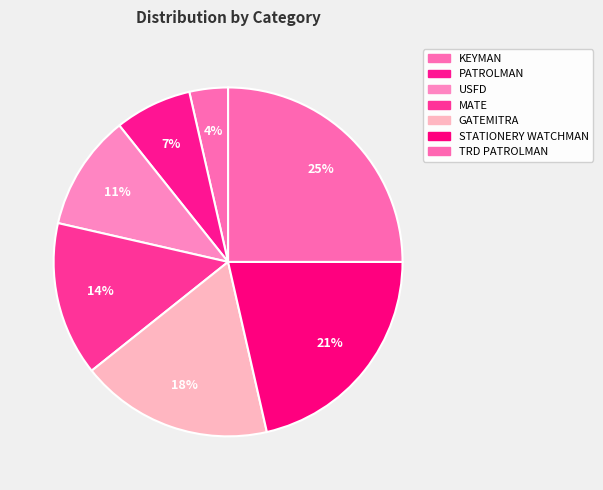

How many segments does this pie chart have?

7